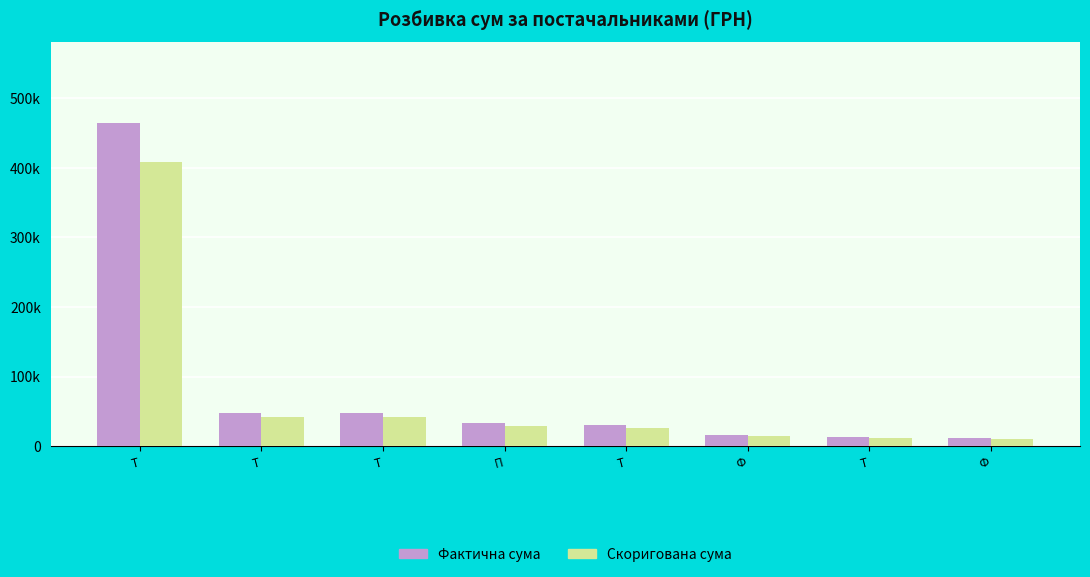

What is the sum of the Скоригована сума values at Ф and Т?

52549.8